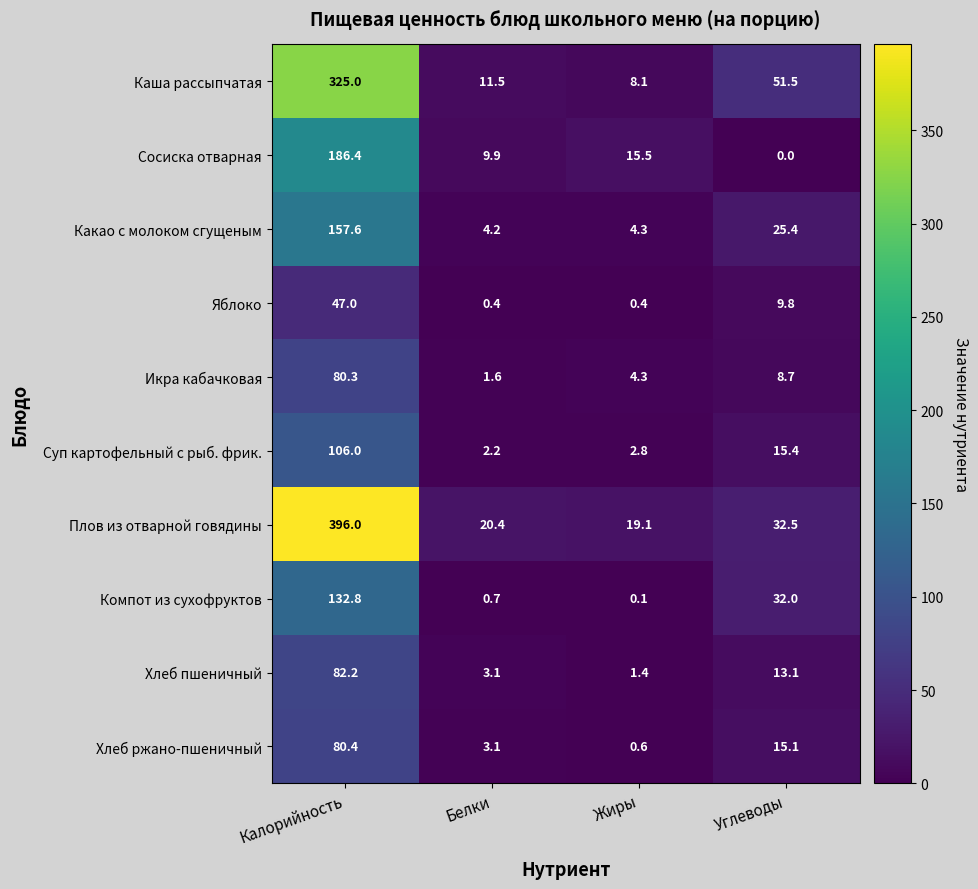

What is the spread (max minus min) of values at Белки?

20.0